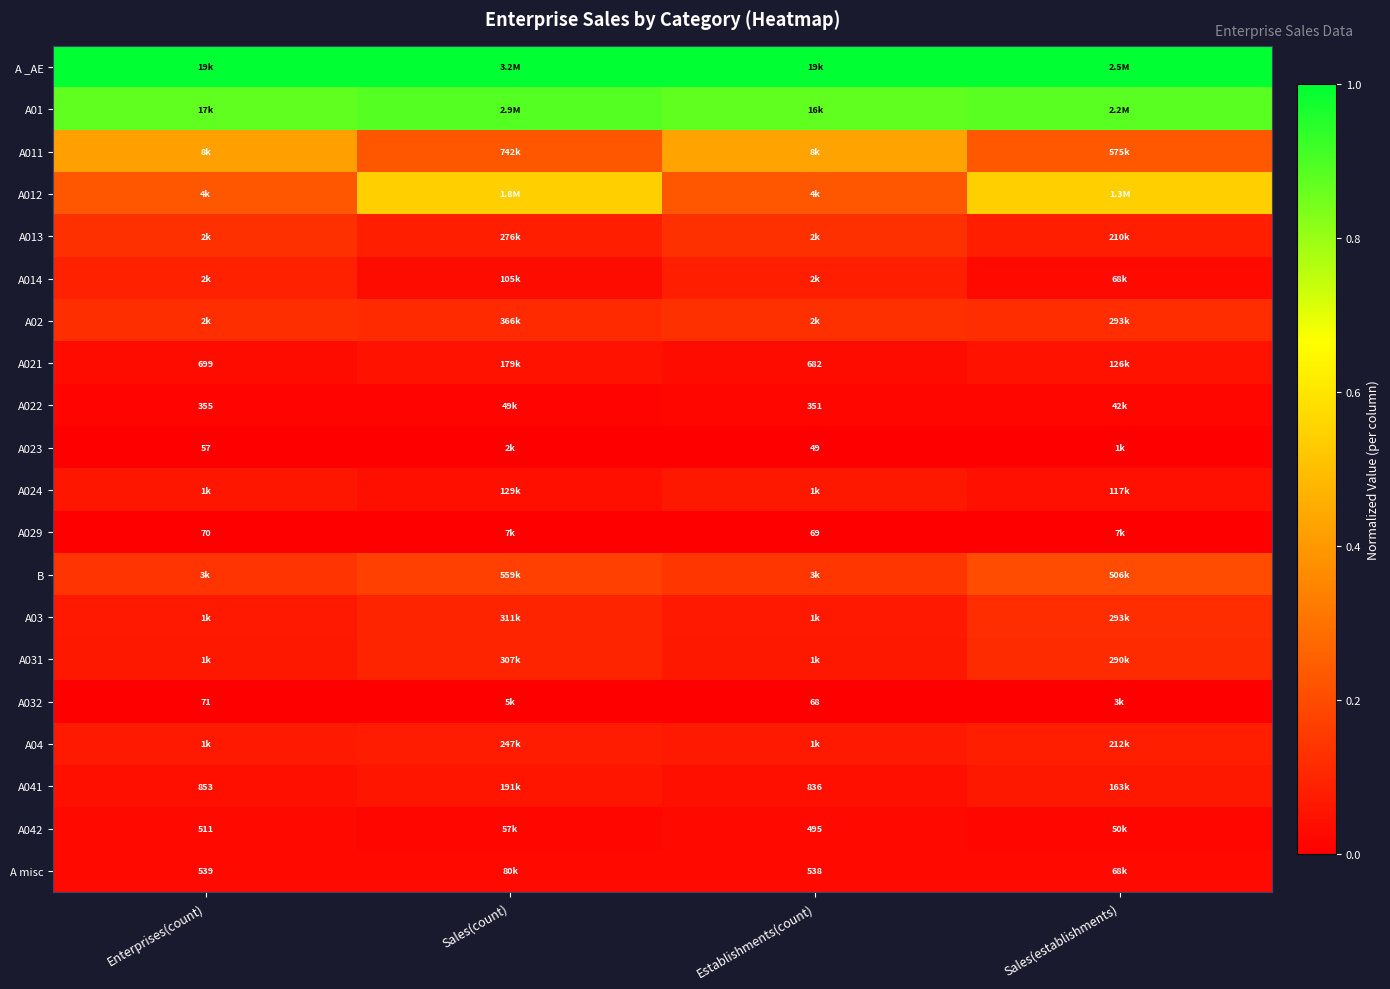

True or false: A024 has a value of 0.0 at Sales(establishments).

False